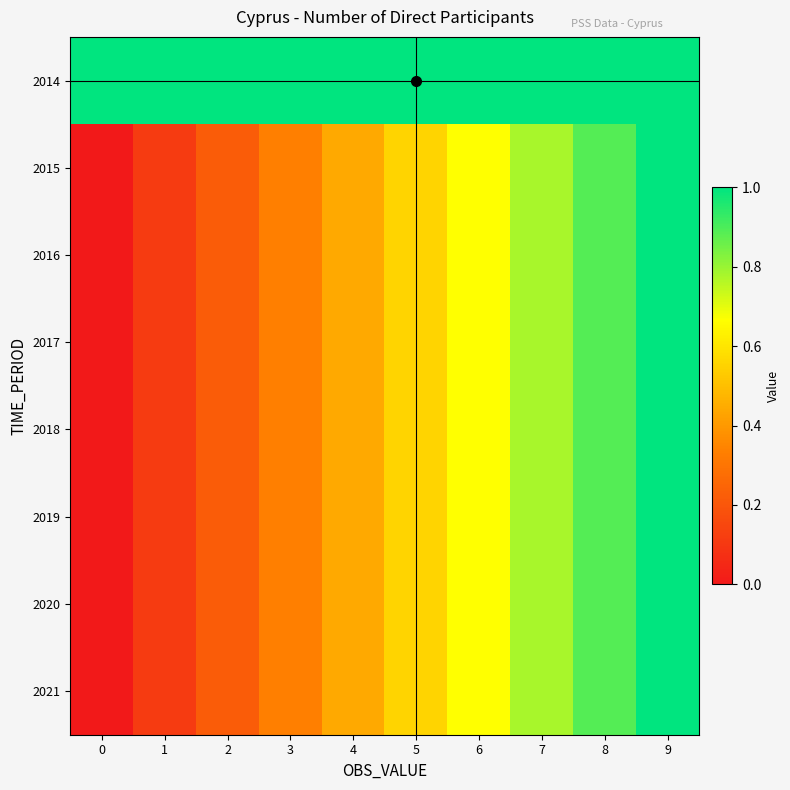

Rank the series by their maximum value, from highest to lowest.

row_0, row_1, row_2, row_3, row_4, row_5, row_6, row_7